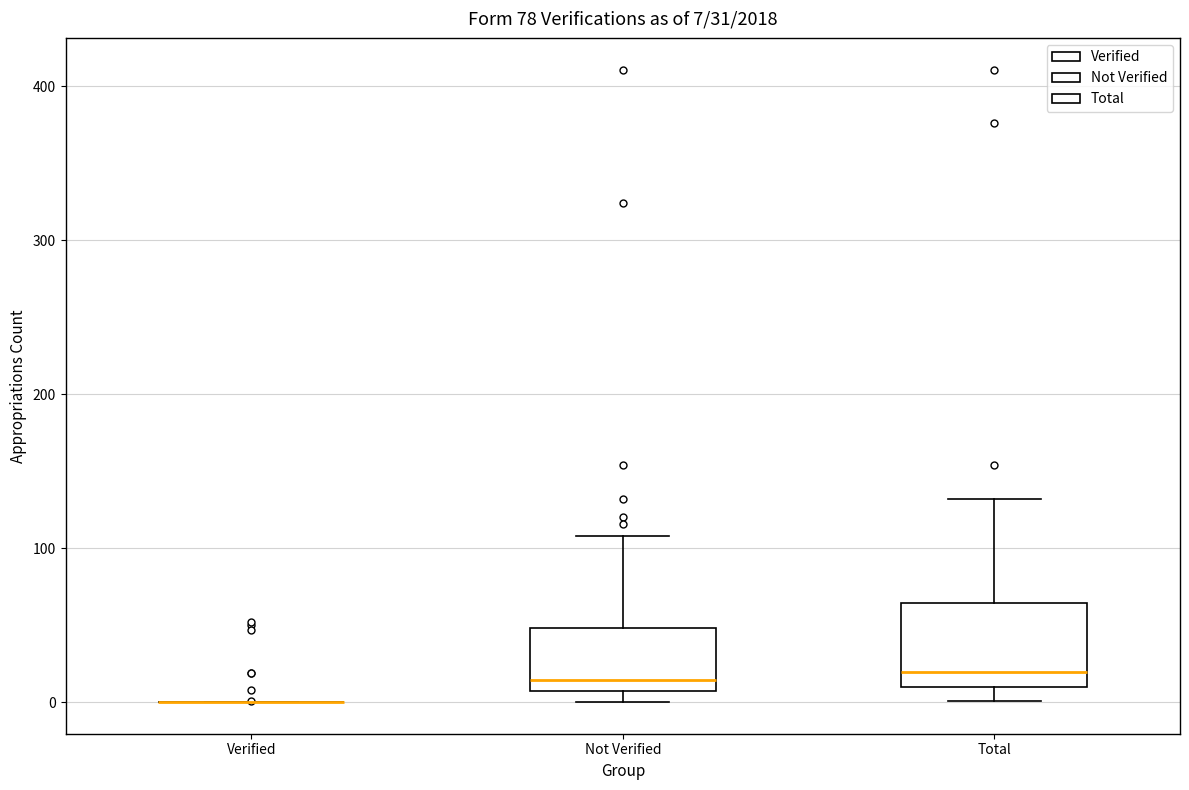

Comparing the boxes themselves (not the whiskers), which one is the tallest?

Total